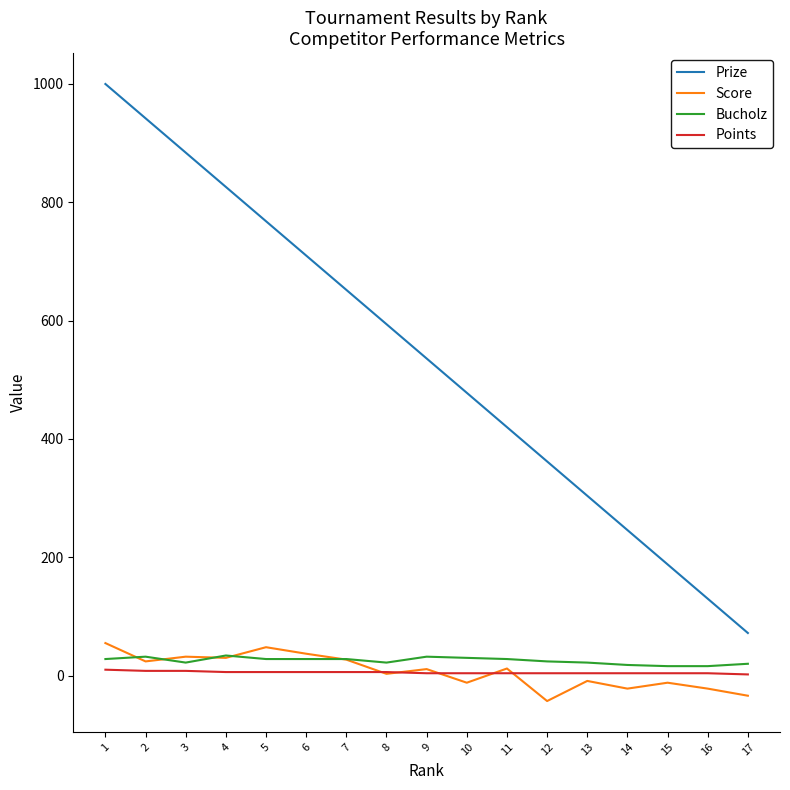

Does the chart display data point markers on the line(s)?

No